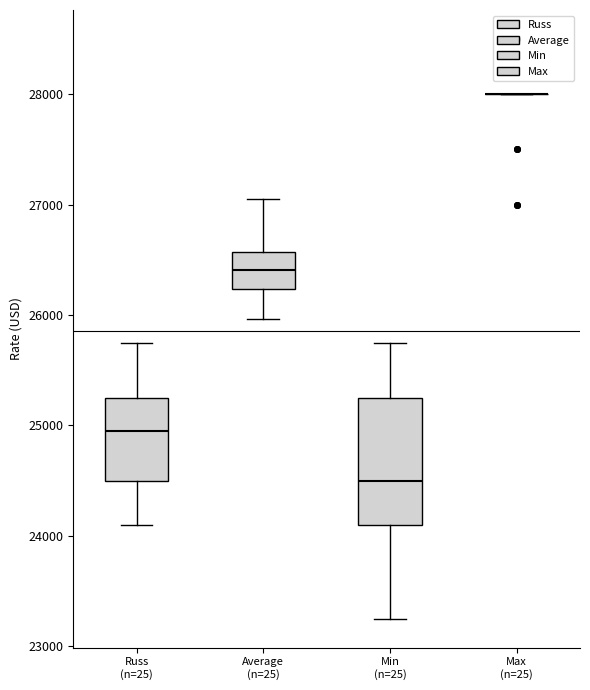

Where does the median line of the box for Russ (n=25) sit on the y-axis? The values are not printed on the chart, so give them approximately, as read against the axis.

25000